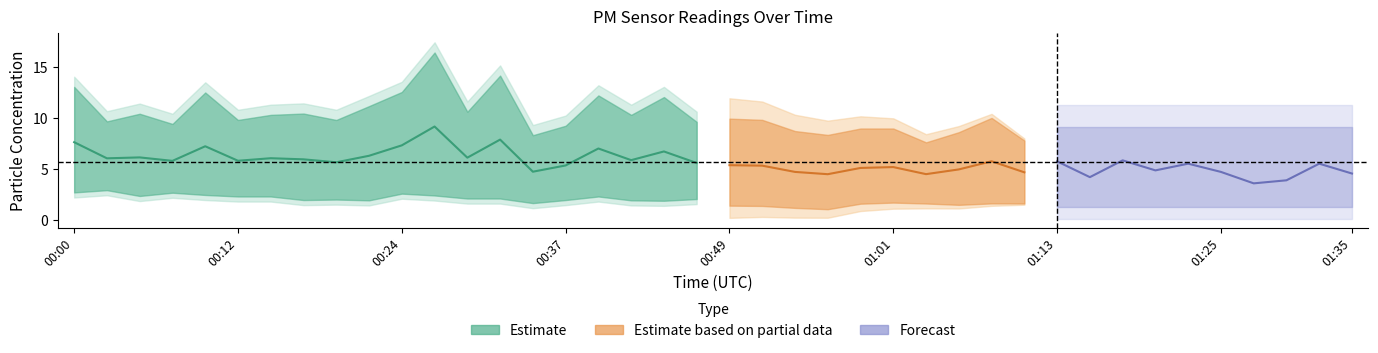

What is the label of the 1st point from the left?

00:00